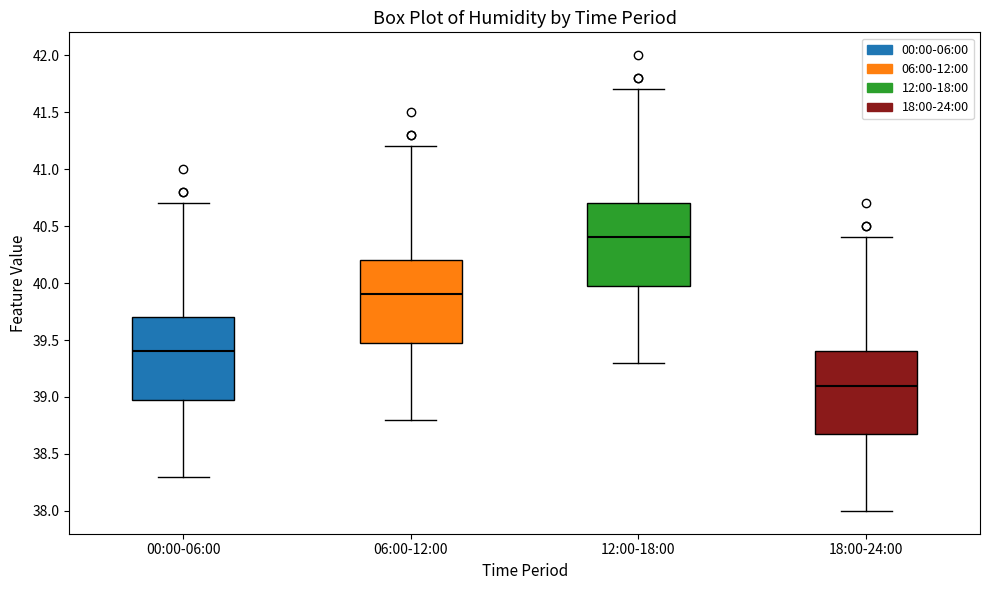

Reading left to right, read every box against the y-axis: the position of its median line, the range the box covers, and the ends of its whiskers. The values are not printed on the chart, so give them approximately, as read against the axis.

00:00-06:00: median 39.4, box 39.0 to 39.7, whiskers 38.3 to 40.7
06:00-12:00: median 39.9, box 39.5 to 40.2, whiskers 38.8 to 41.2
12:00-18:00: median 40.4, box 40.0 to 40.7, whiskers 39.3 to 41.7
18:00-24:00: median 39.1, box 38.7 to 39.4, whiskers 38.0 to 40.4